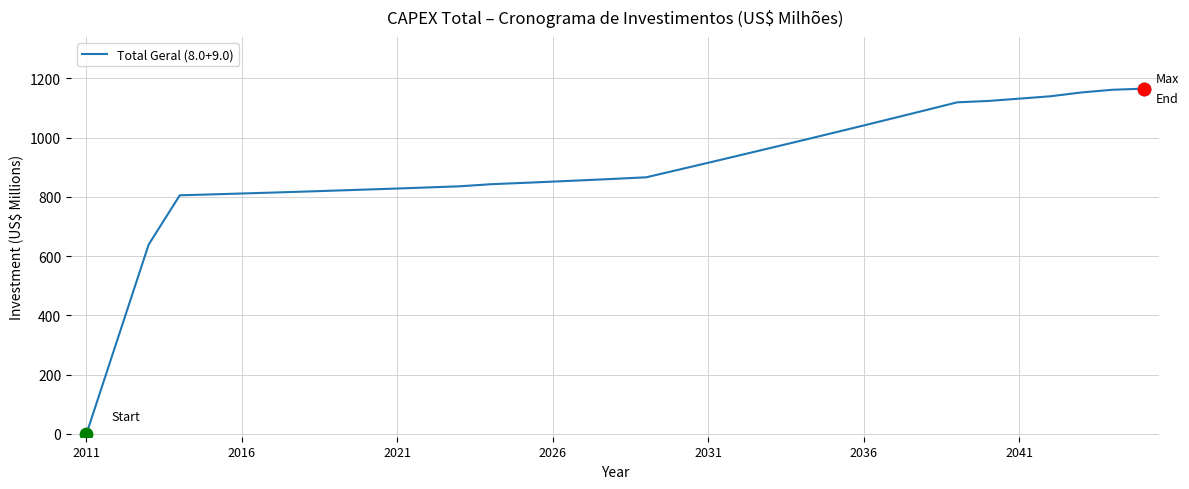

What is the greatest value displayed?

1165.3